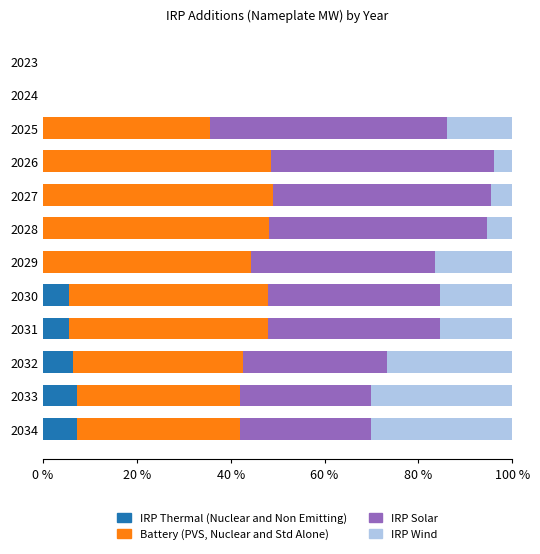

What is the total value across all series at 2034?

100.0